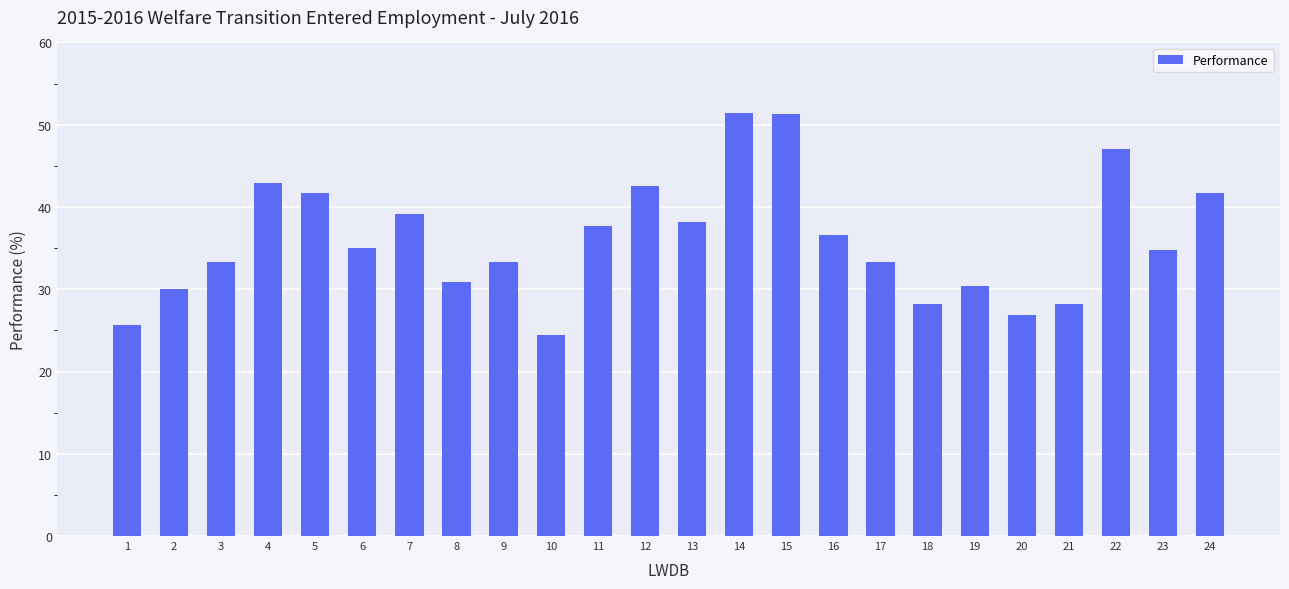

Which has a higher value, 24 or 19?

24